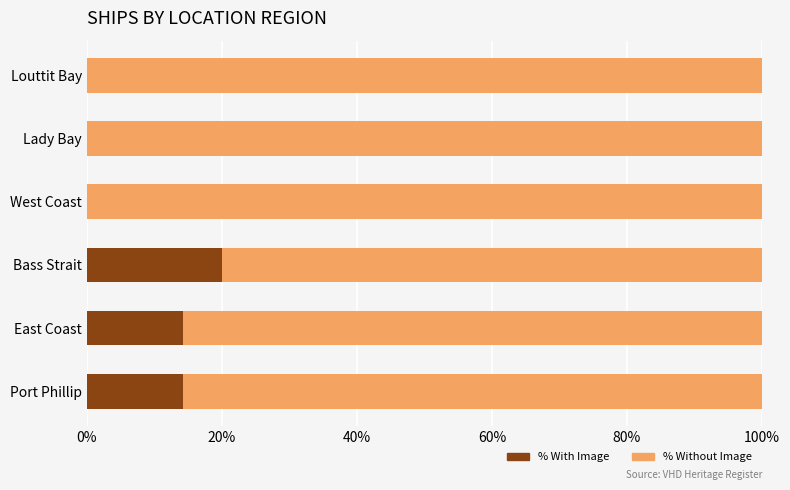

What is the sum of the % With Image values at Bass Strait and Lady Bay?

20.0